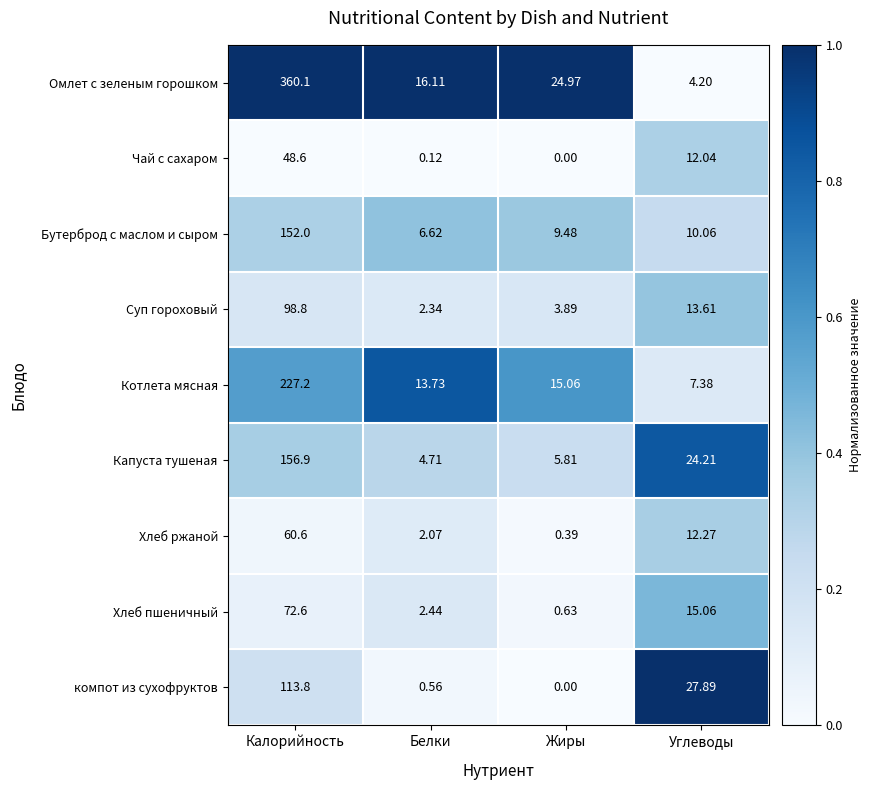

Is the value of Бутерброд с маслом и сыром at Жиры greater than the value of Хлеб пшеничный at Жиры?

Yes